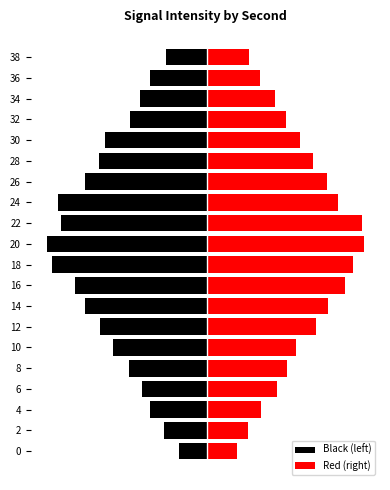

At how many categories does at least one series exceed 76?

7